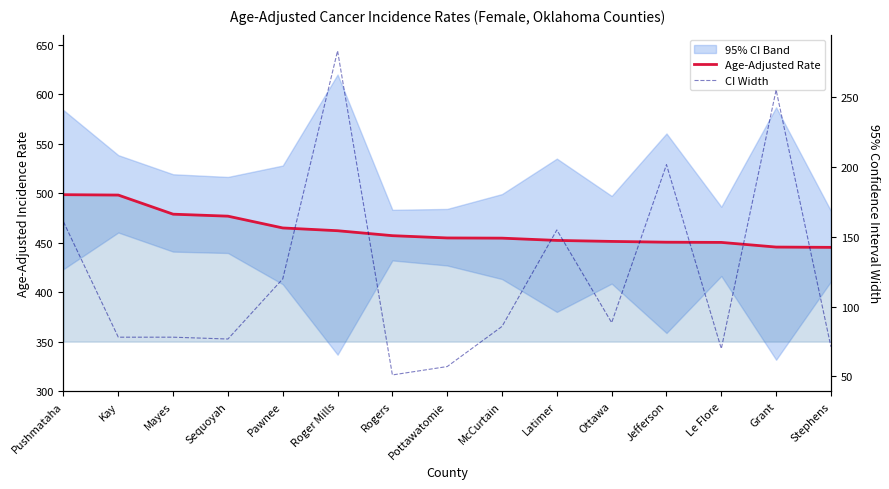

Does the chart display data point markers on the line(s)?

No